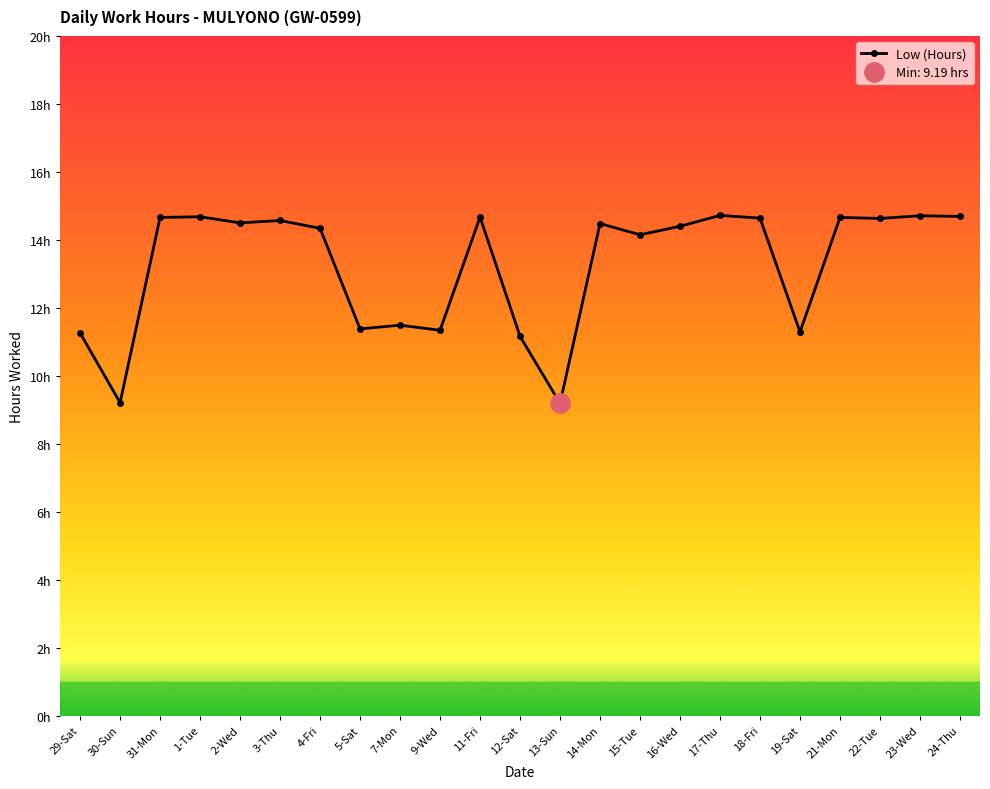

The chart shows a value of 6.9 at 2-Wed. True or false?

False